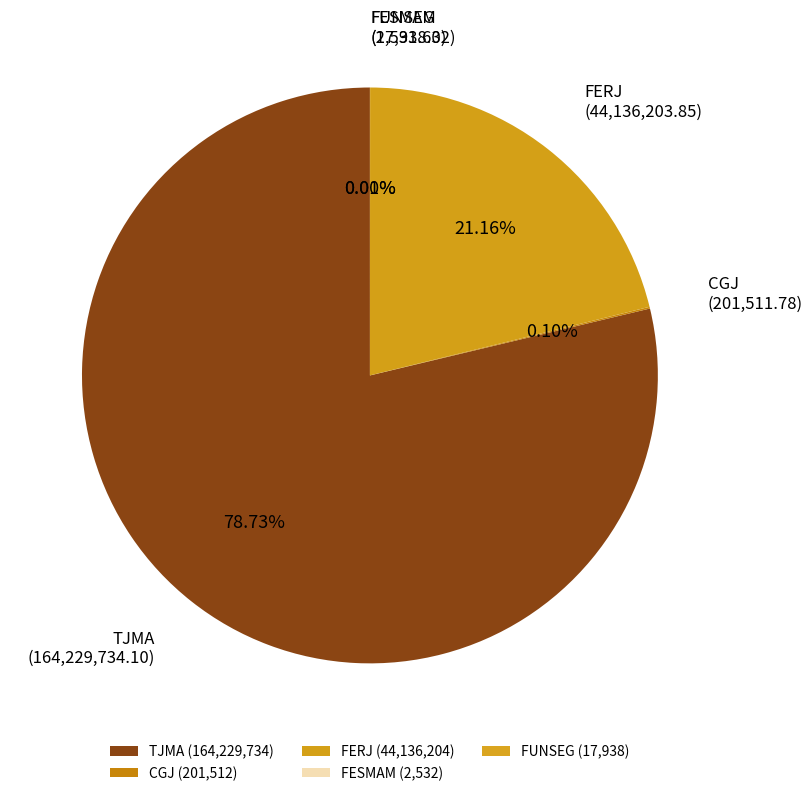

Is TJMA the majority of the pie?

Yes